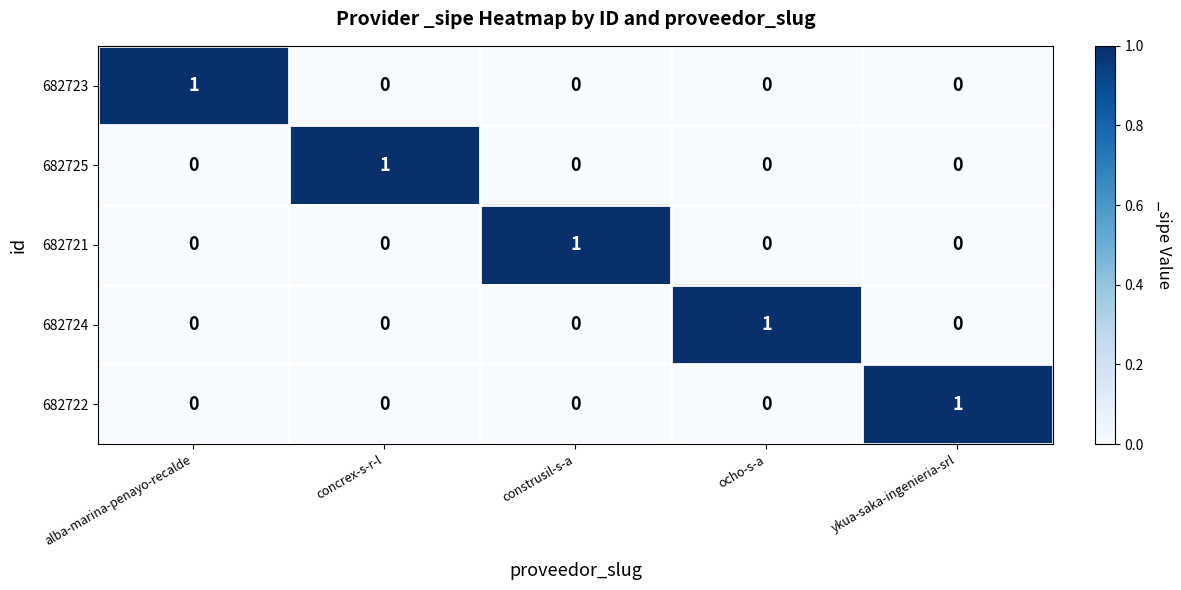

Is the value of 682721 at construsil-s-a greater than the value of 682722 at ocho-s-a?

Yes